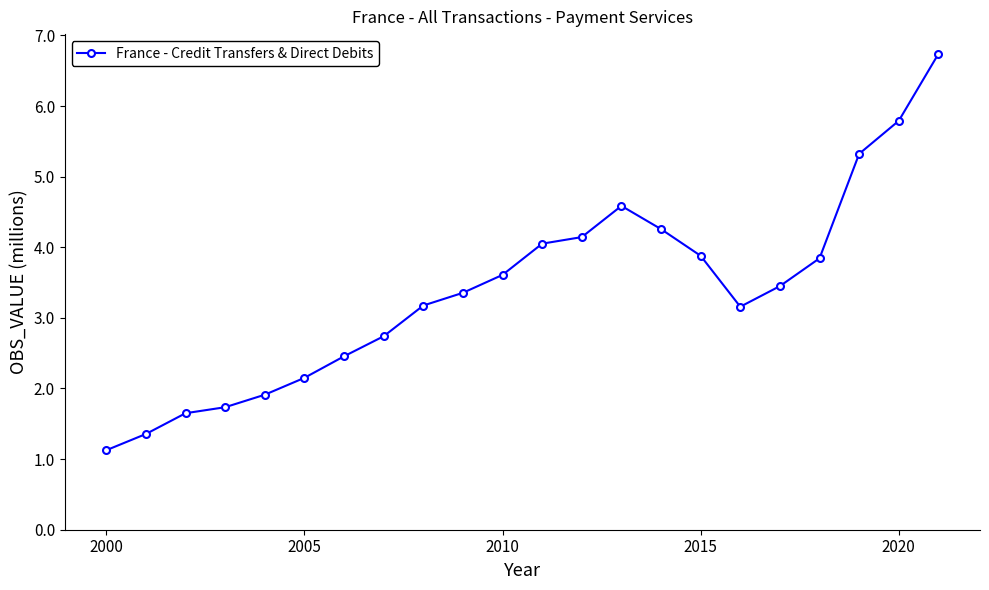

What is the maximum value shown in the chart?

6.7